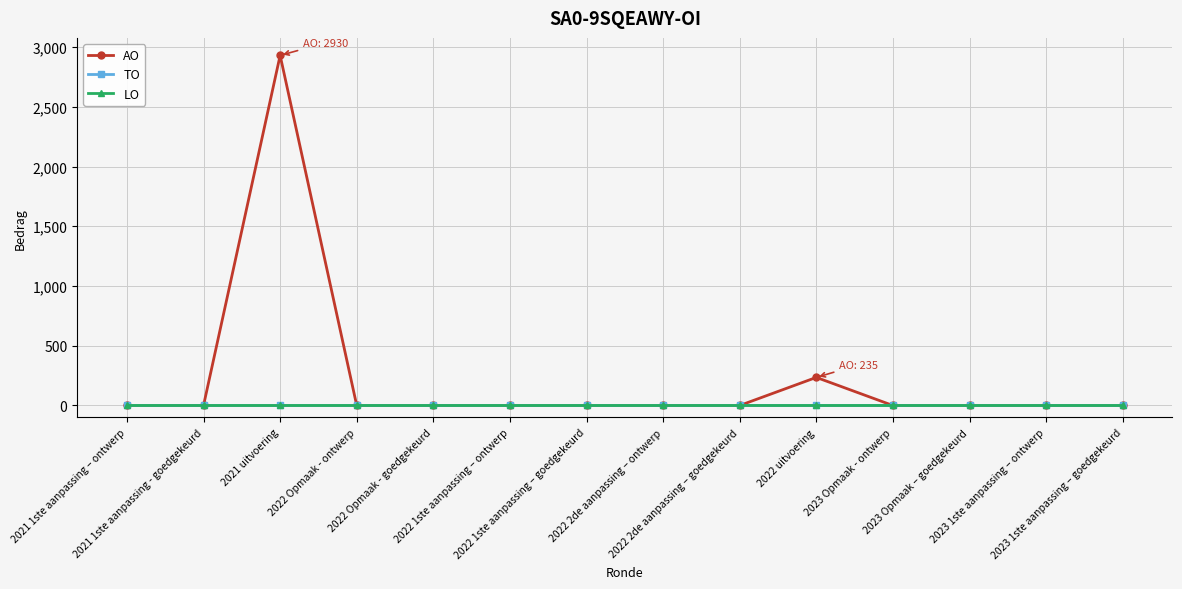

Is this an area chart (filled region under the line)?

No